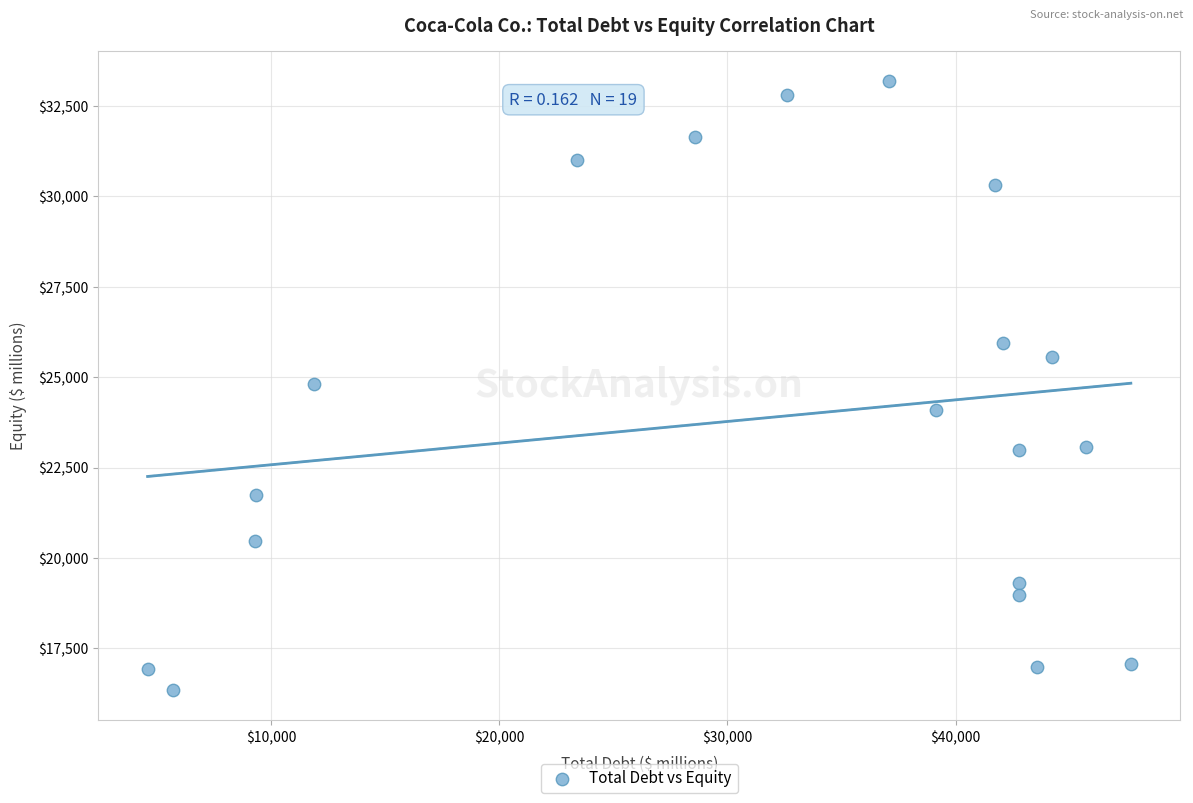

What is the range of X values (max minus min)?

43103